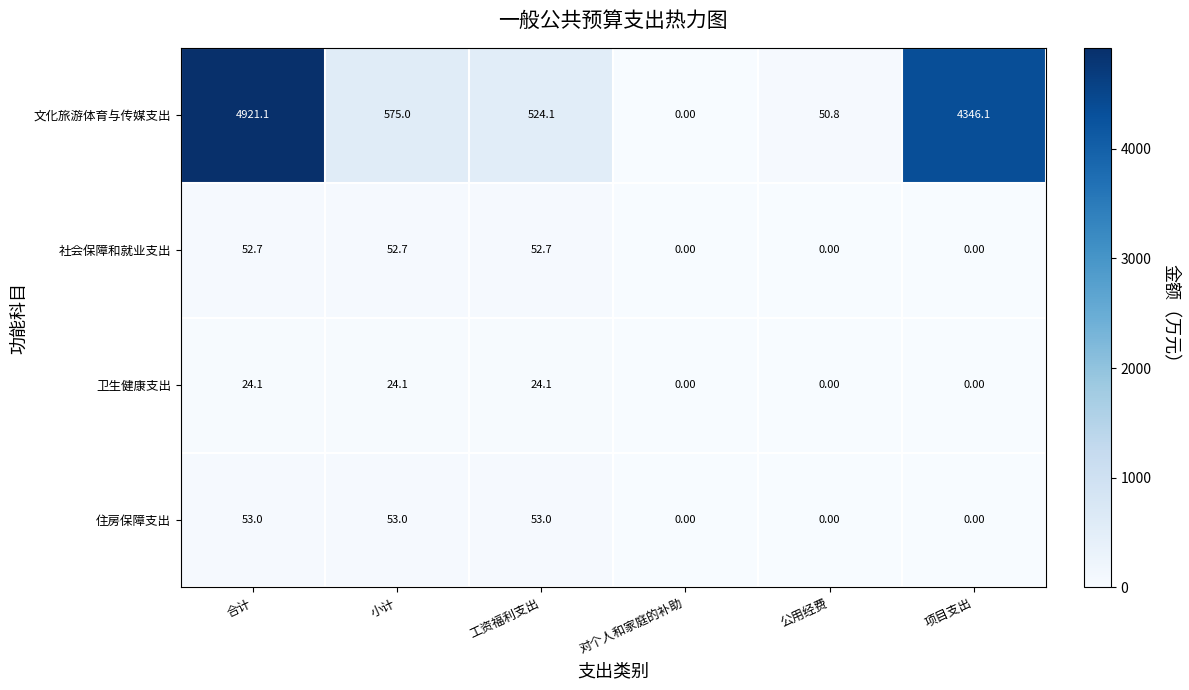

What is the total value across all series at 合计?

5050.9